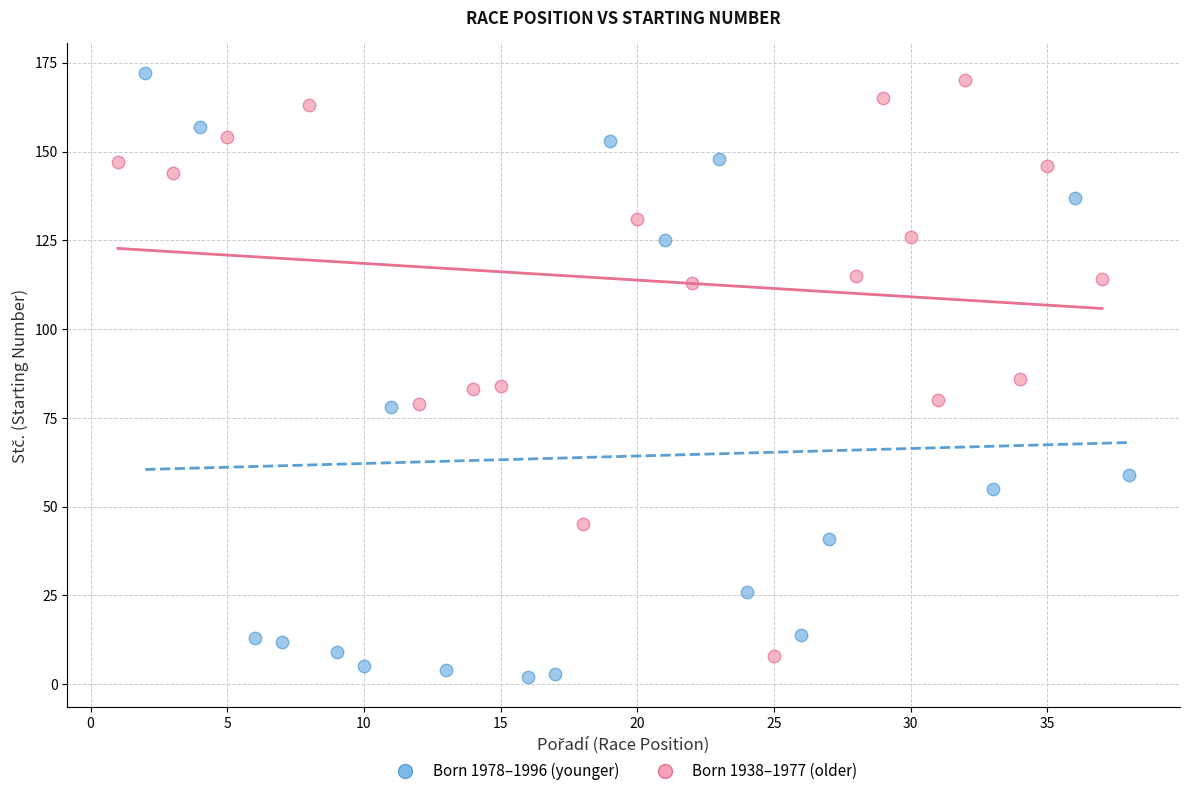

Which series reaches the minimum Y coordinate?

Born 1978–1996 (younger)